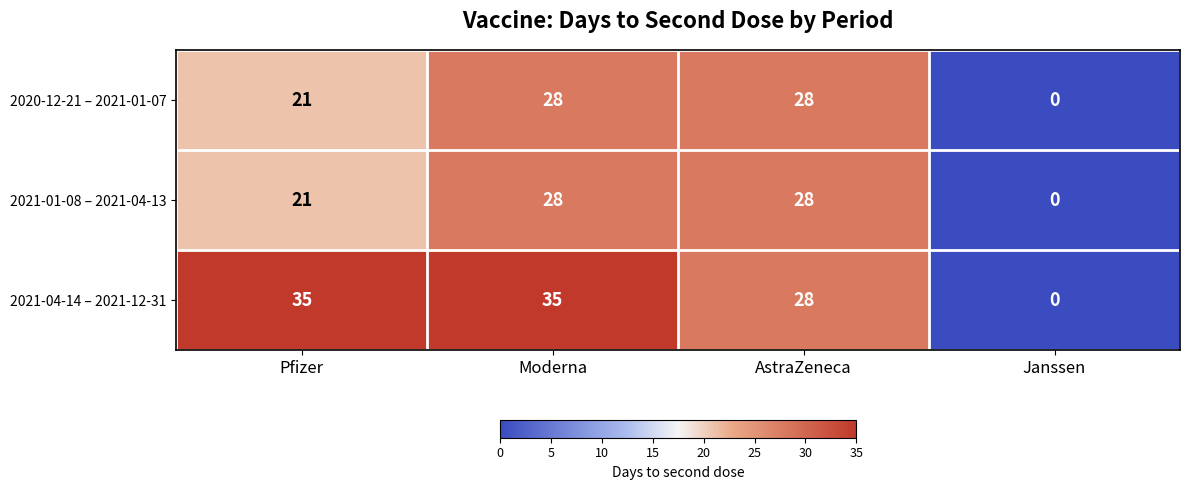

At which category is the sum across all series the highest?

Moderna